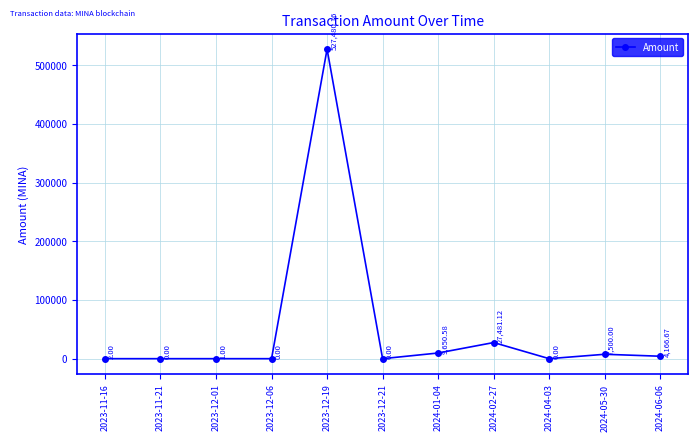

What is the average value?

52389.2